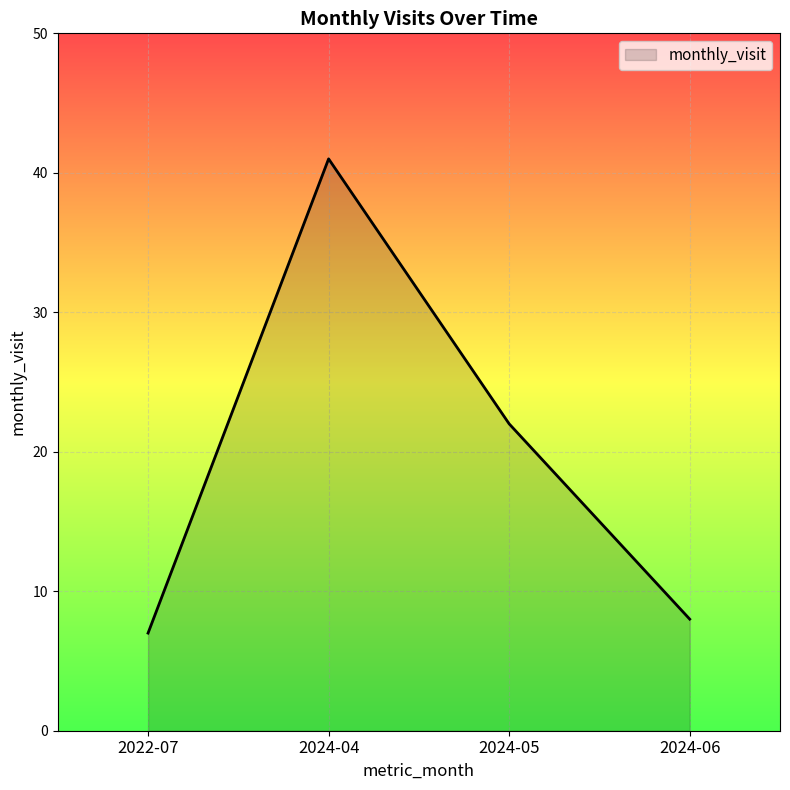

What is the maximum value shown in the chart?

41